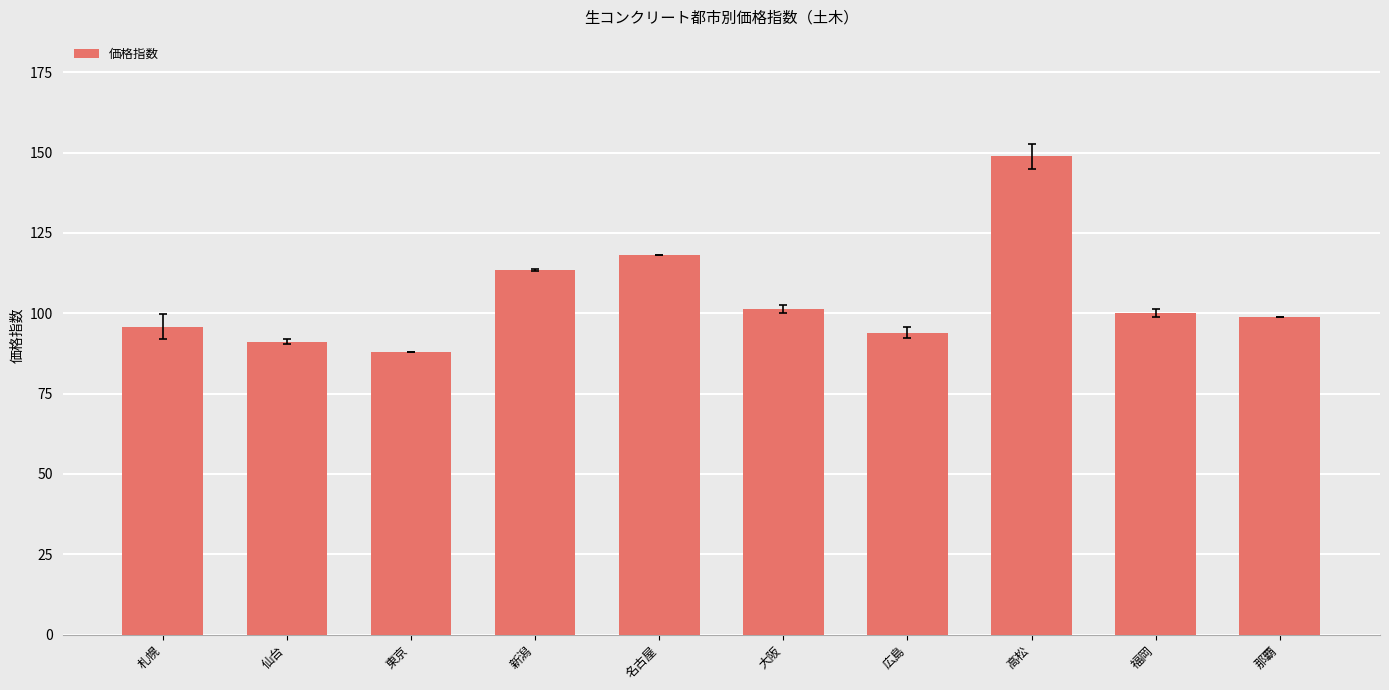

The value at 名古屋 is 118.2. True or false?

True